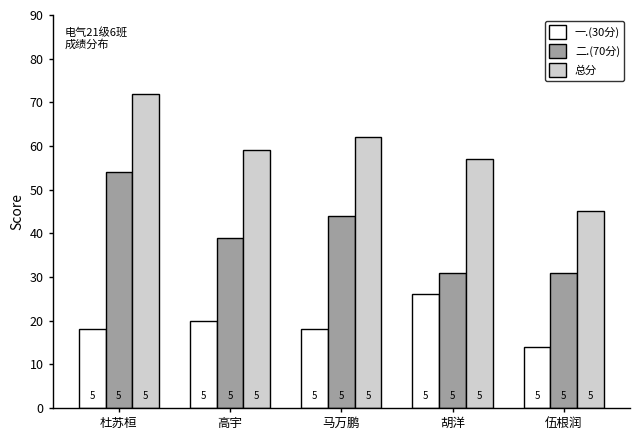

What position from the left is 伍根润?

5